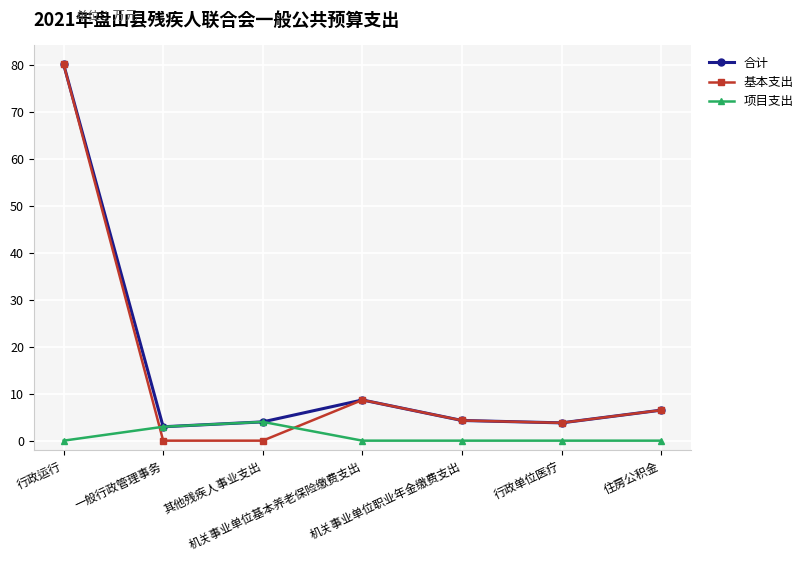

In 基本支出, how many points are higher than both neighbors (excluding endpoints)?

1